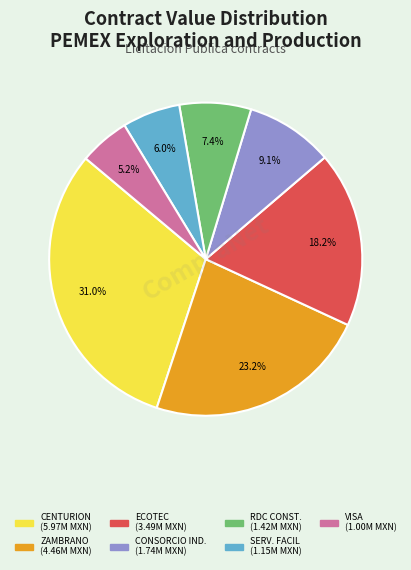

Does any single category account for the majority?

No